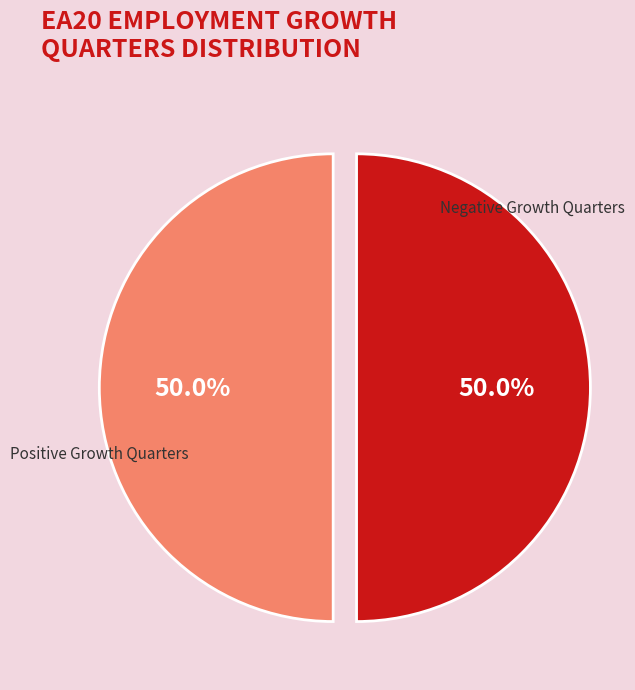

What is the total percentage of Positive Growth Quarters and Negative Growth Quarters?

100.0%